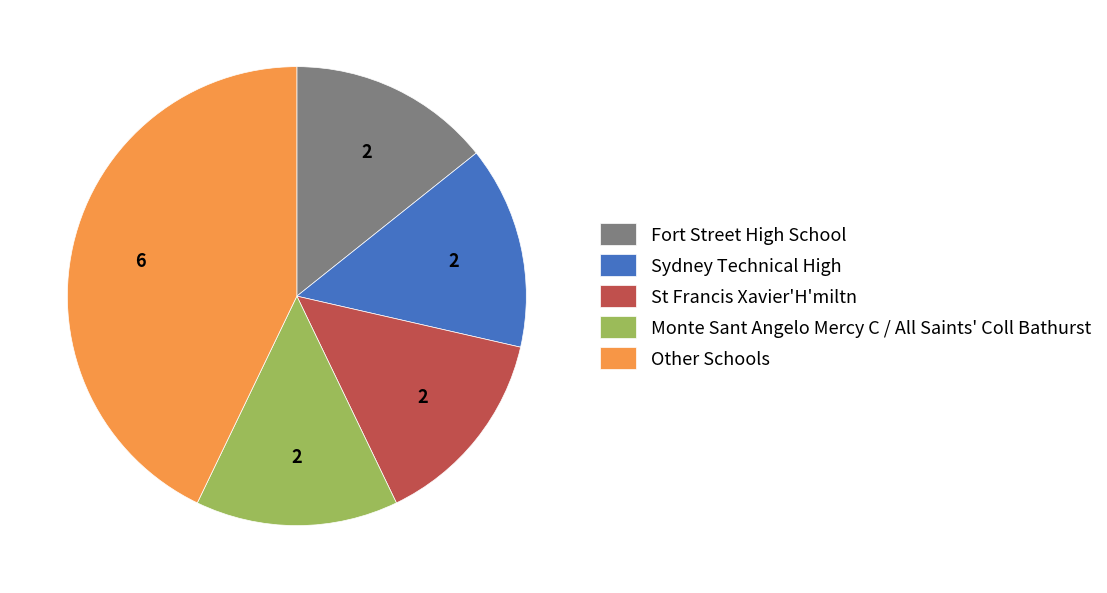

What is the ratio of the value at Fort Street High School to the value at St Francis Xavier'H'miltn?

1.0